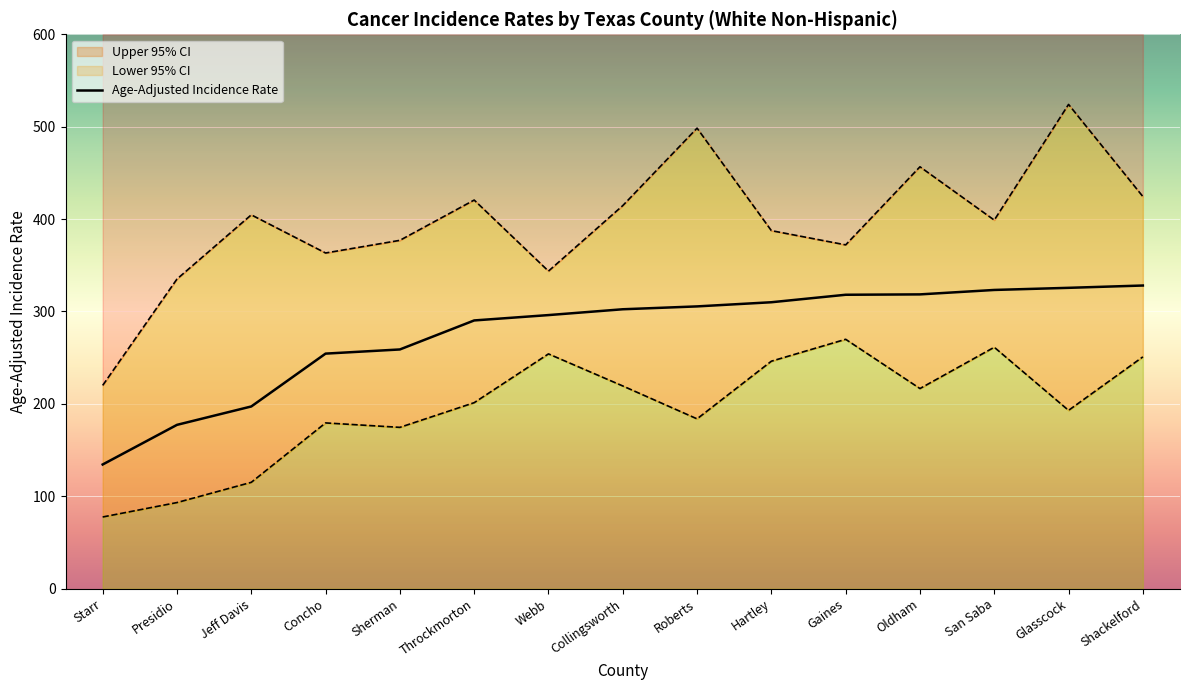

True or false: Lower 95% CI and Age-Adjusted Incidence Rate cross at least once.

False